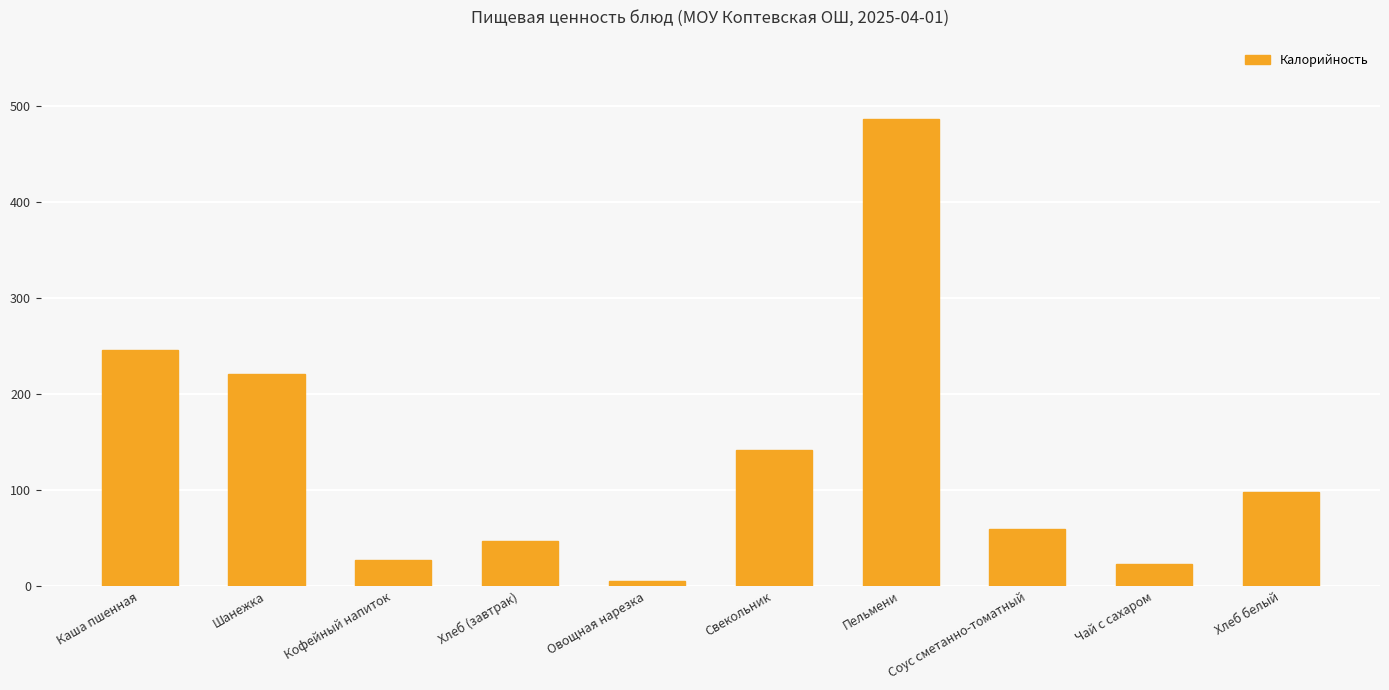

What is the difference between the maximum and minimum values?

480.7